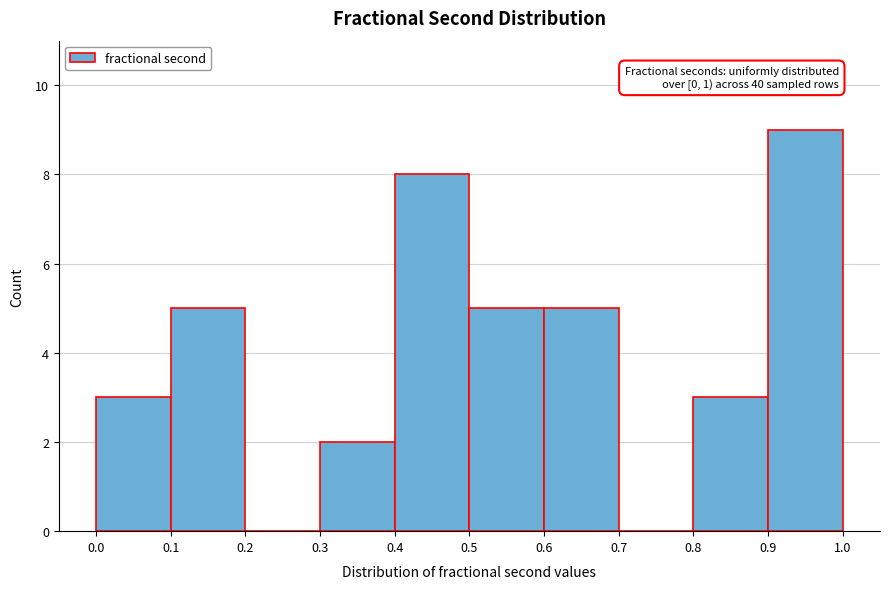

Which range on the x-axis has the tallest bar?

0.9 to 1.0